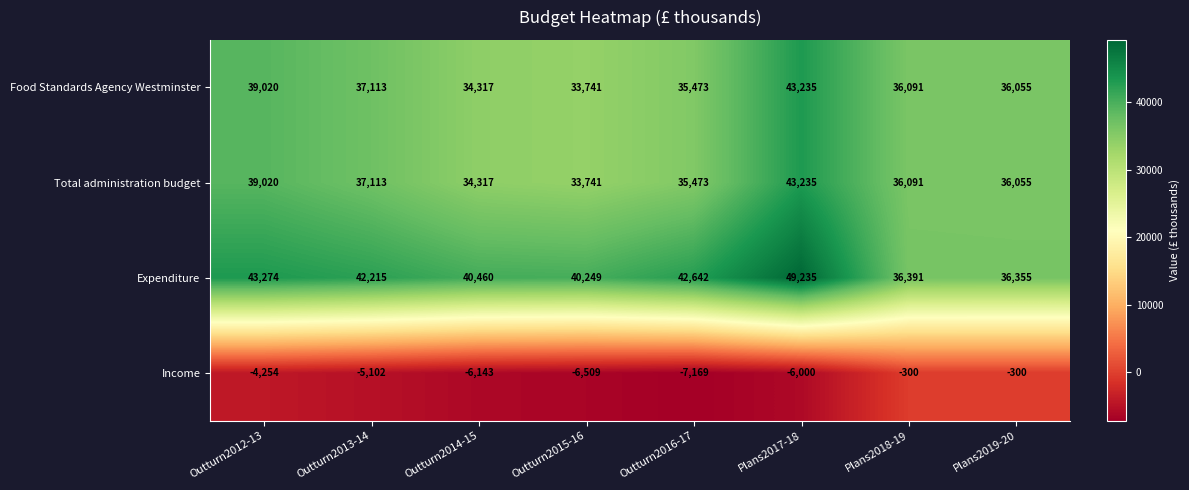

Count the number of categories in the chart.

8